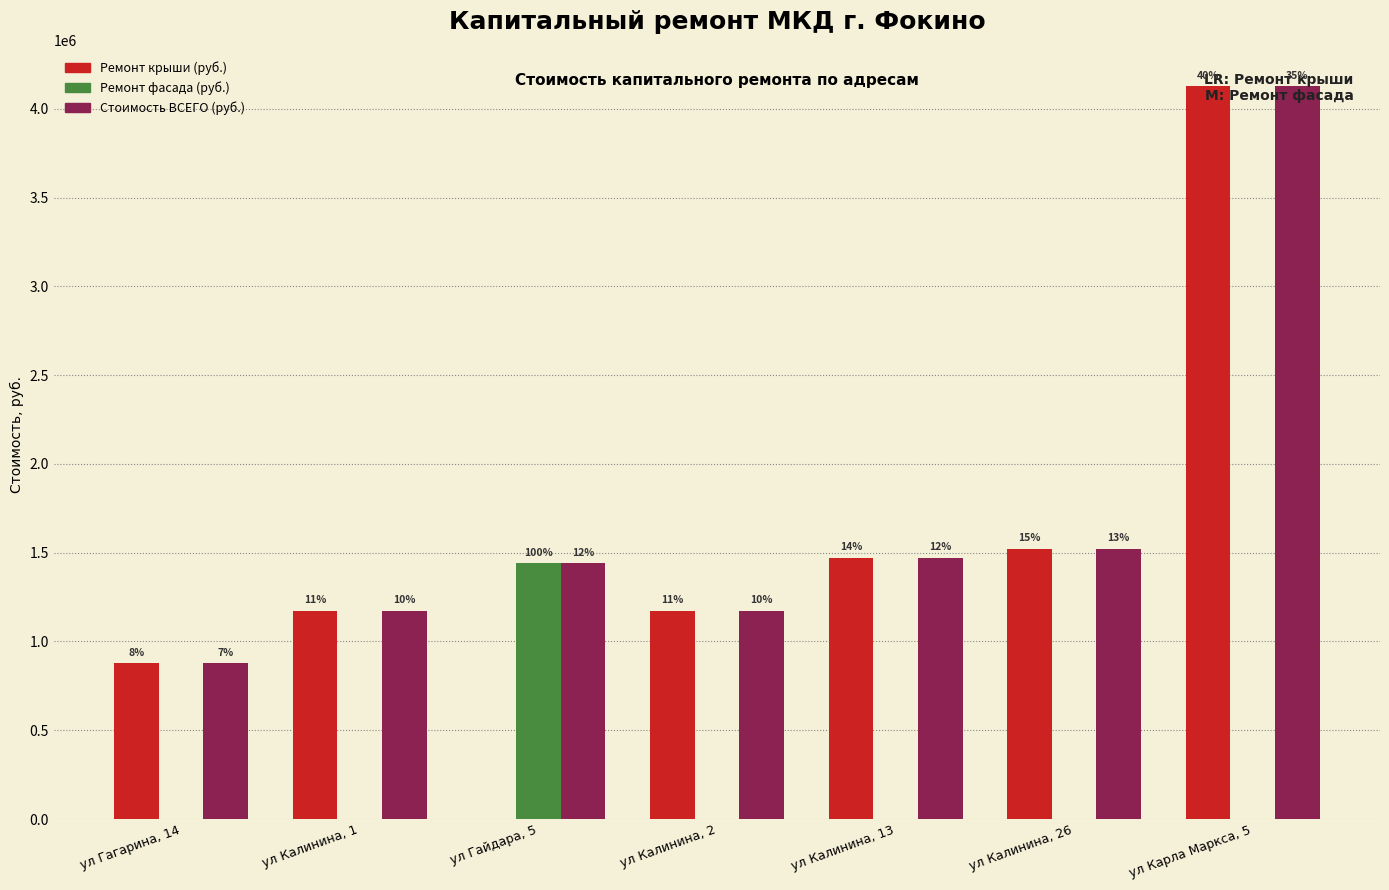

At which label is Стоимость ВСЕГО (руб.) closest to 2501181?

ул Калинина, 26